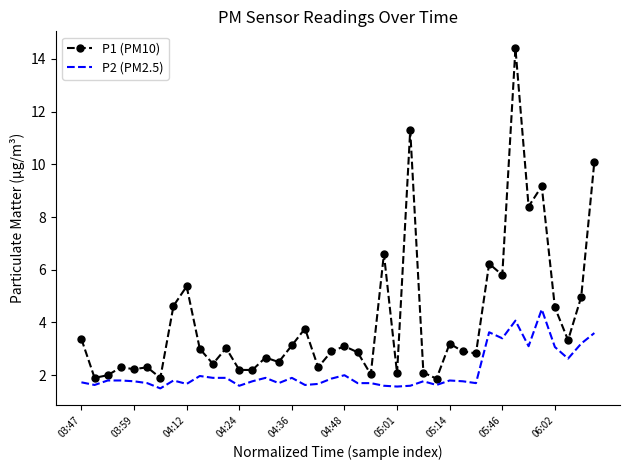

What is the difference between the maximum and minimum values in the P1 (PM10) series?

12.5